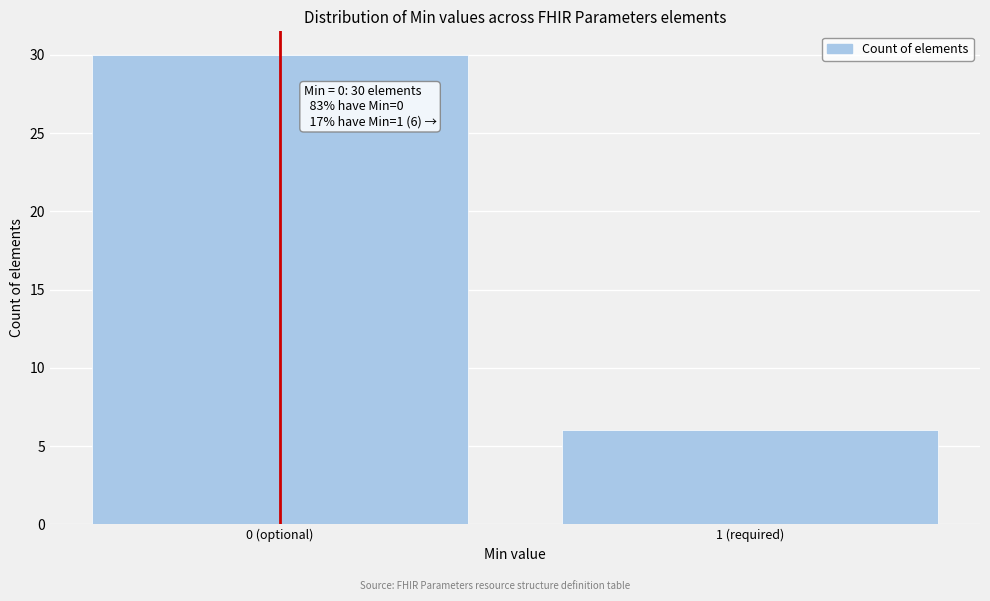

Reading left to right, transcribe all the data shown in this chart.

30	6